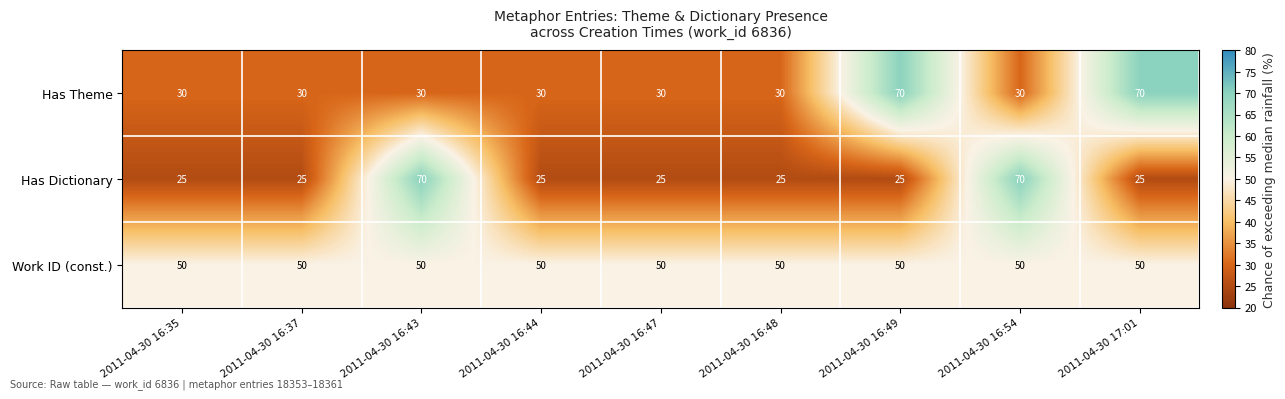

At 2011-04-30 16:43, list the series in order from largest to smallest.

Has Dictionary, Work ID (const.), Has Theme